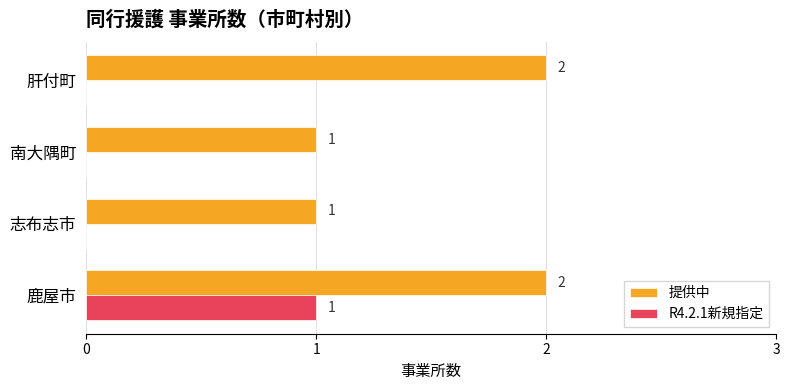

What is the total value across all series at 鹿屋市?

3